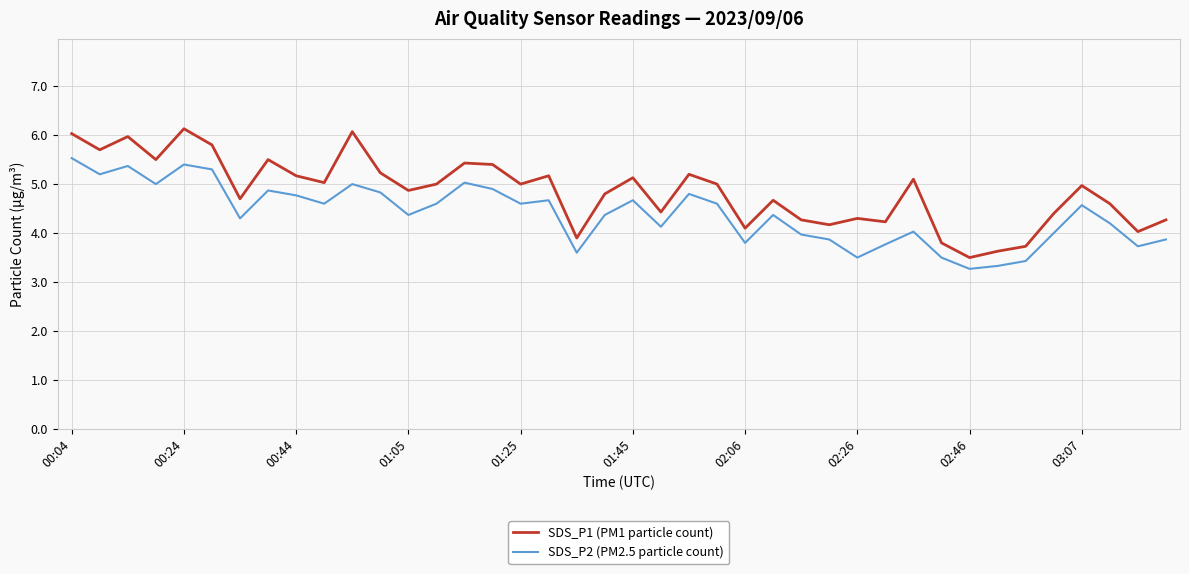

Rank the series by their maximum value, from lowest to highest.

SDS_P2 (PM2.5 particle count), SDS_P1 (PM1 particle count)